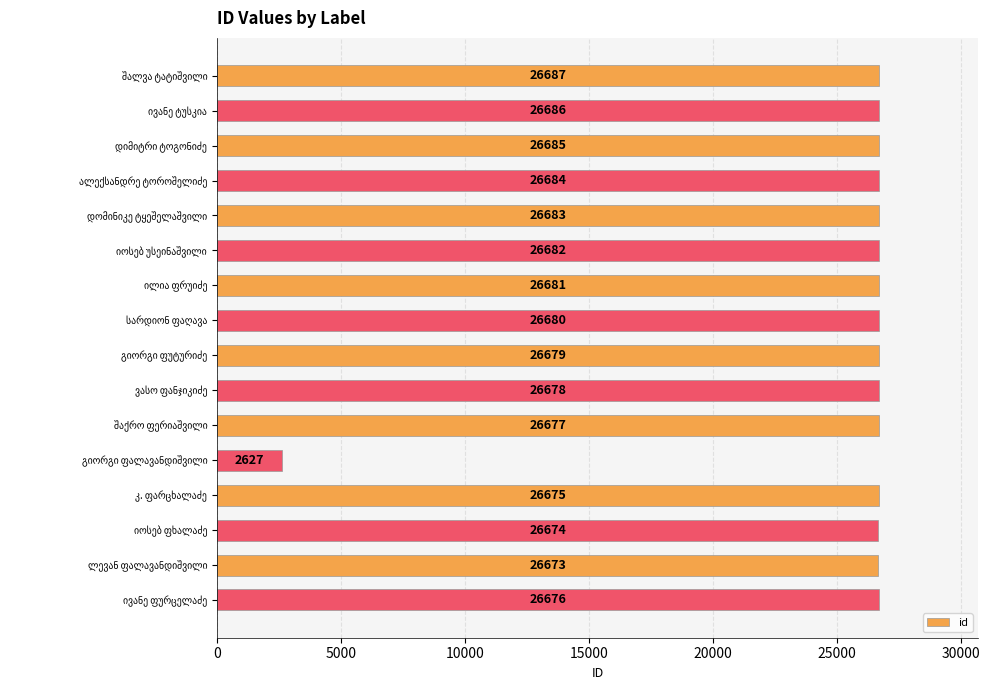

What is the maximum value shown in the chart?

26687